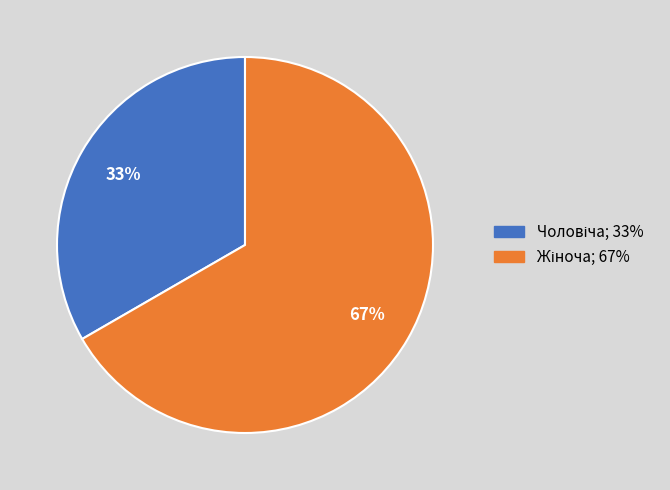

To the nearest percent, what is the average slice percentage?

50%